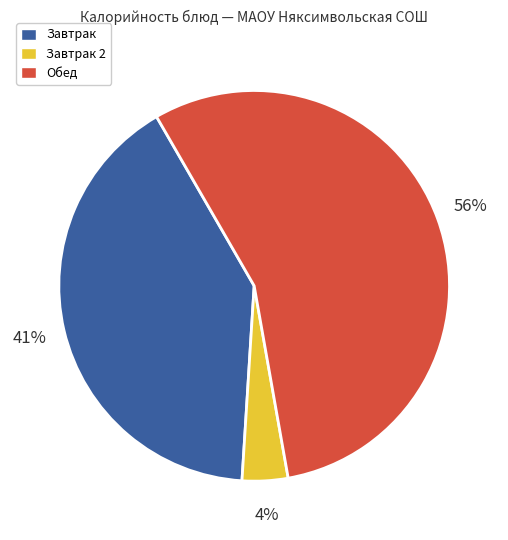

Rank the categories by value from highest to lowest.

Обед, Завтрак, Завтрак 2